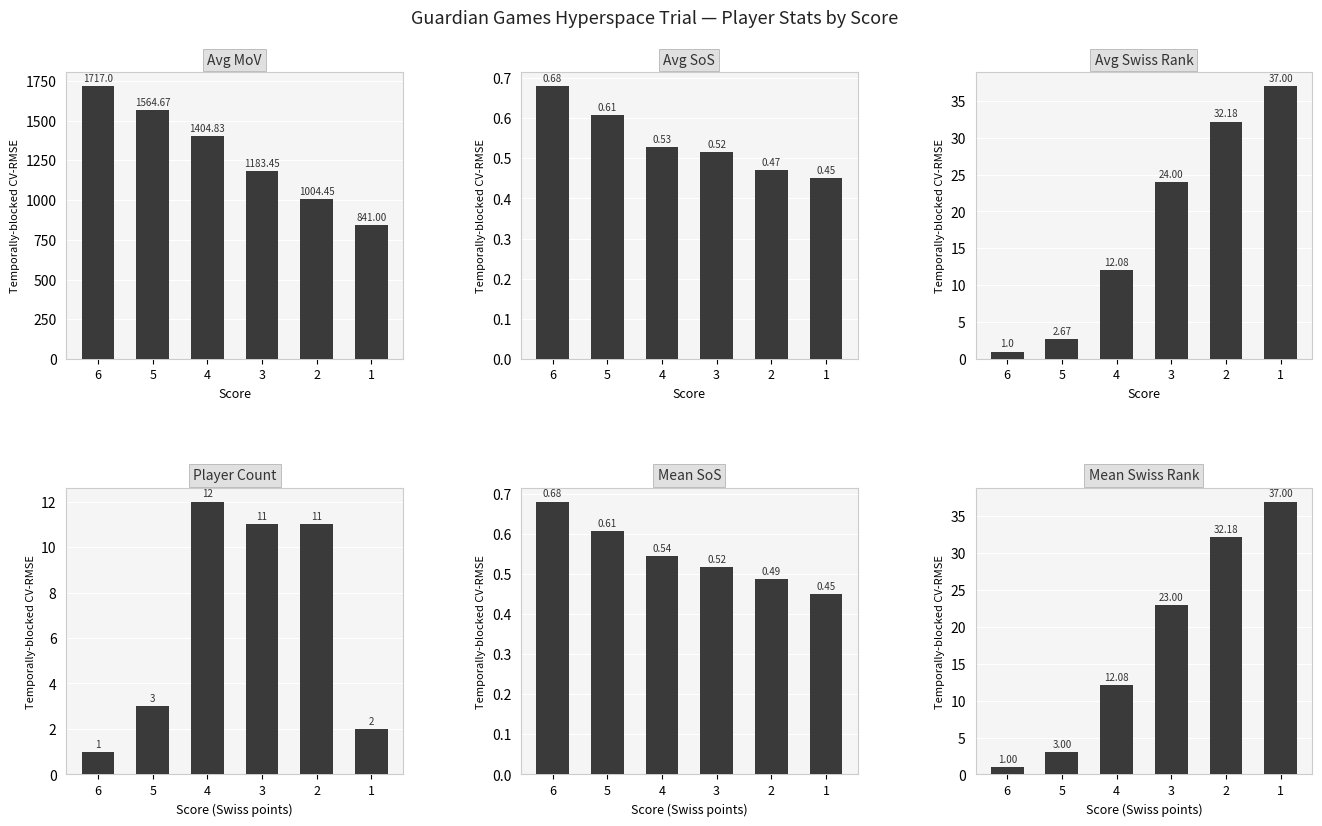

Where is Player Count nearest to the value 6?

5